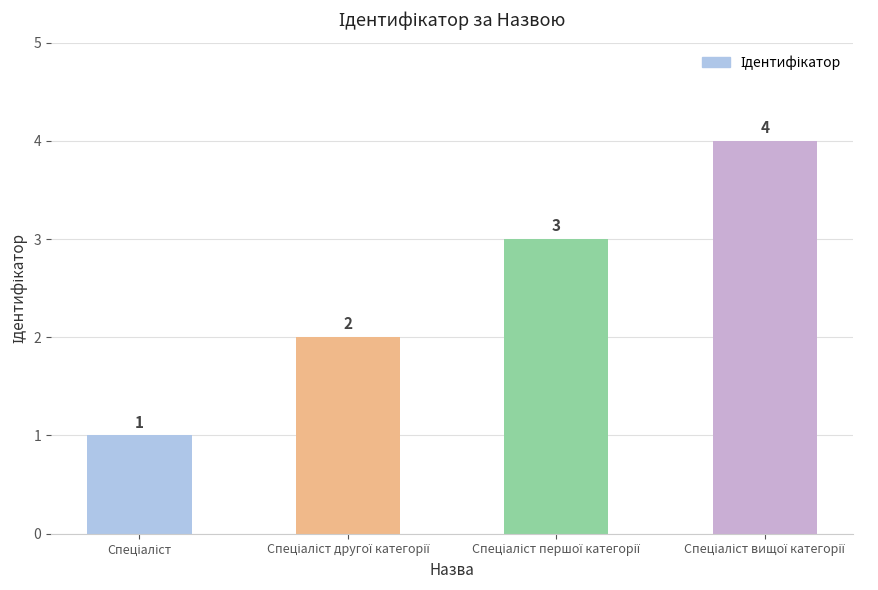

What is the value of the 2nd bar from the left?

2